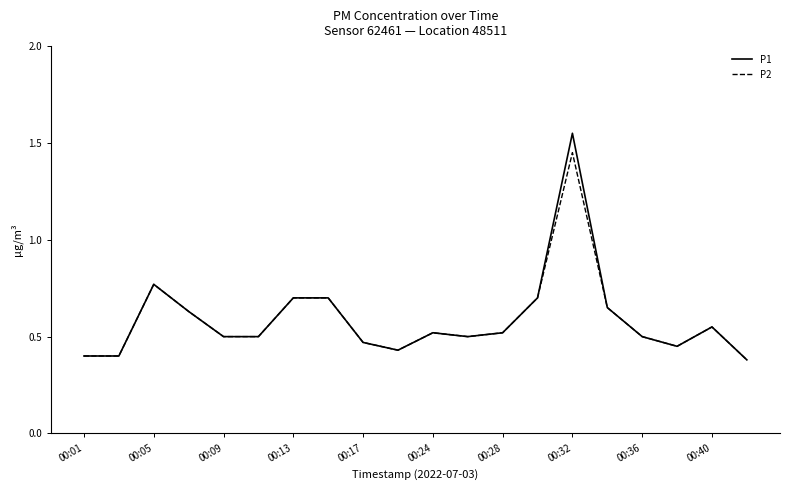

Which series has the largest range (max minus min)?

P1